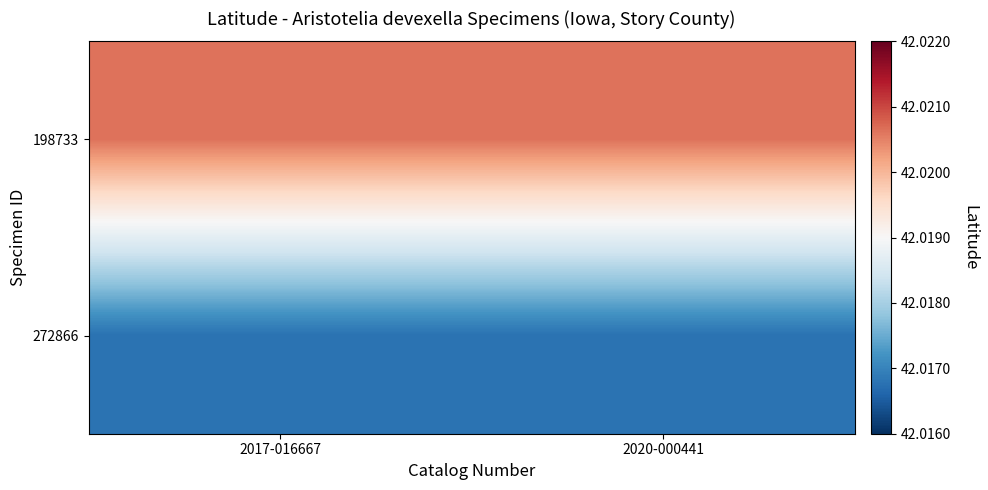

At 2020-000441, list the series in order from smallest to largest.

272866, 198733